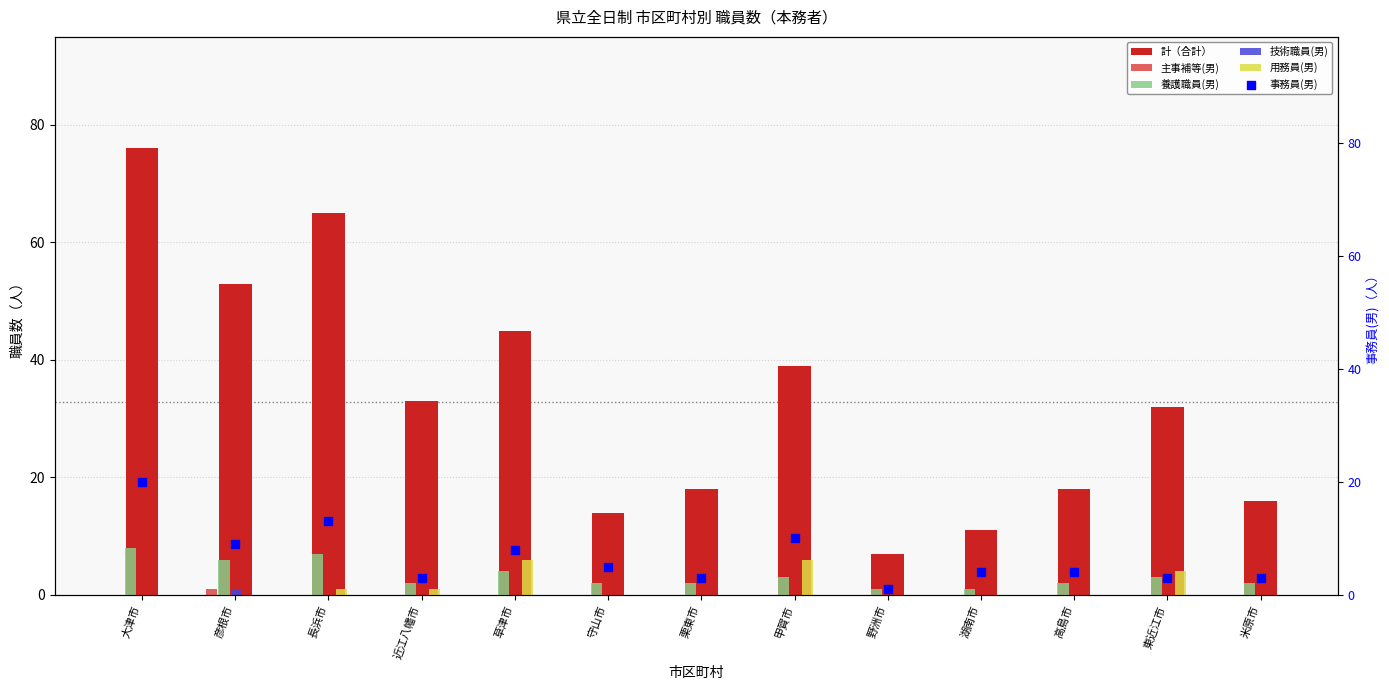

Which series has the largest total across all categories?

計（合計）